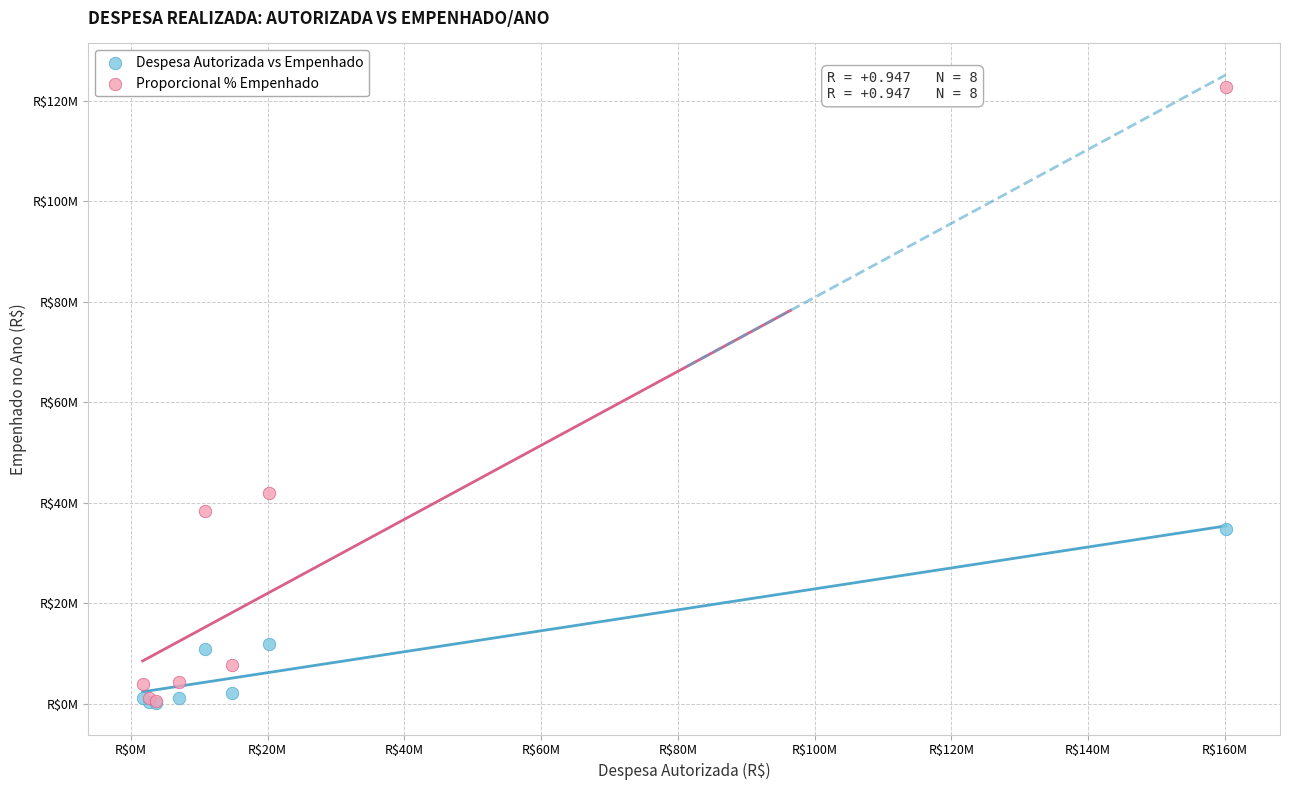

What are all the series names shown in the legend?

Despesa Autorizada vs Empenhado, Proporcional % Empenhado